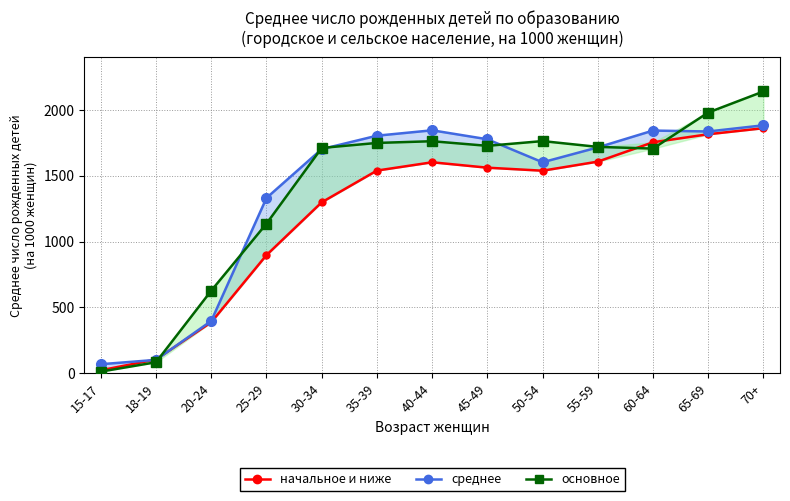

What position from the left is 30-34?

5